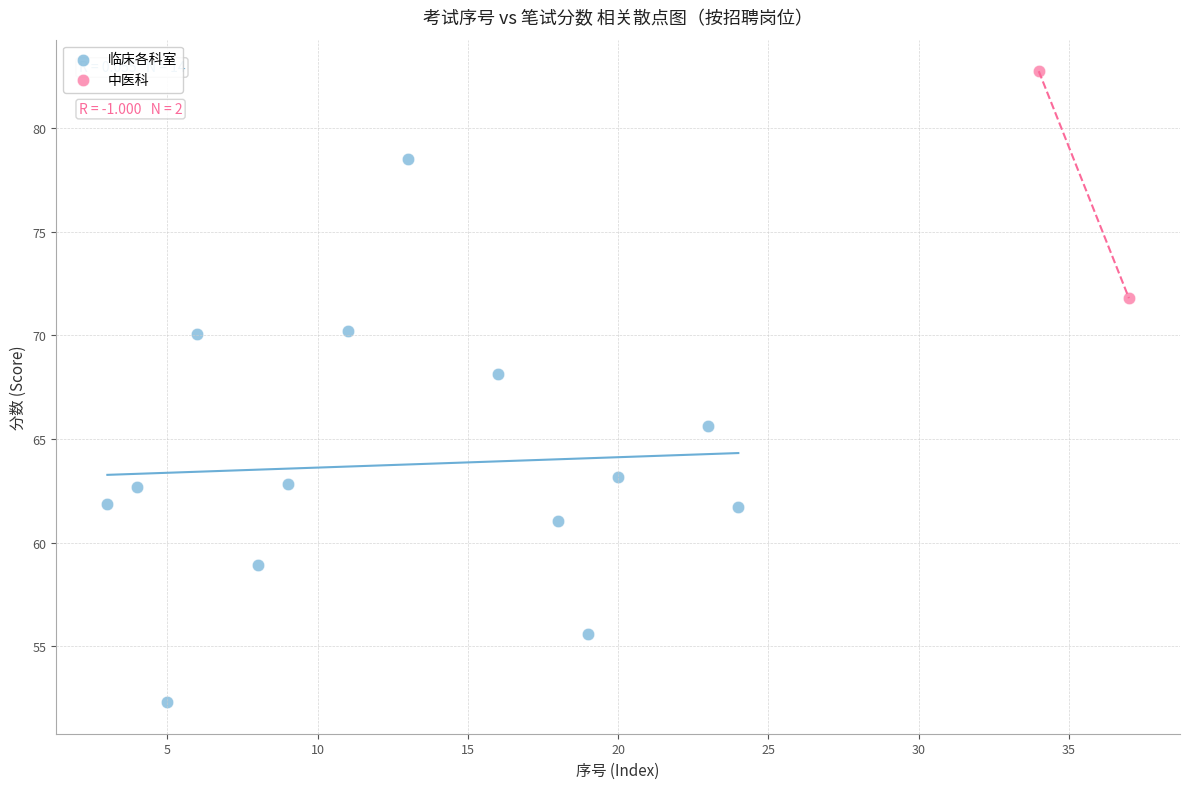

What are all the series names shown in the legend?

临床各科室, 中医科